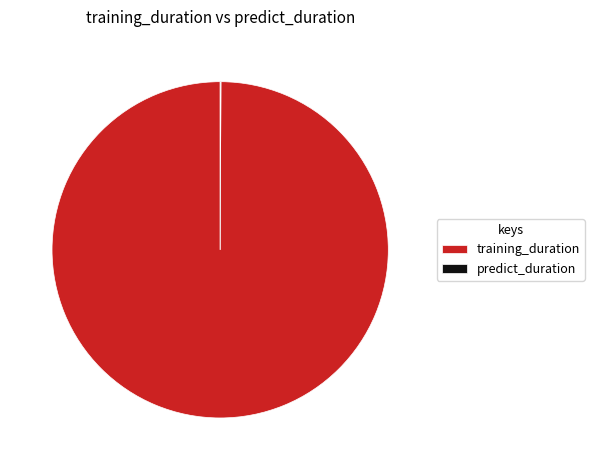

Is it true that training_duration is 90% of the pie?

False